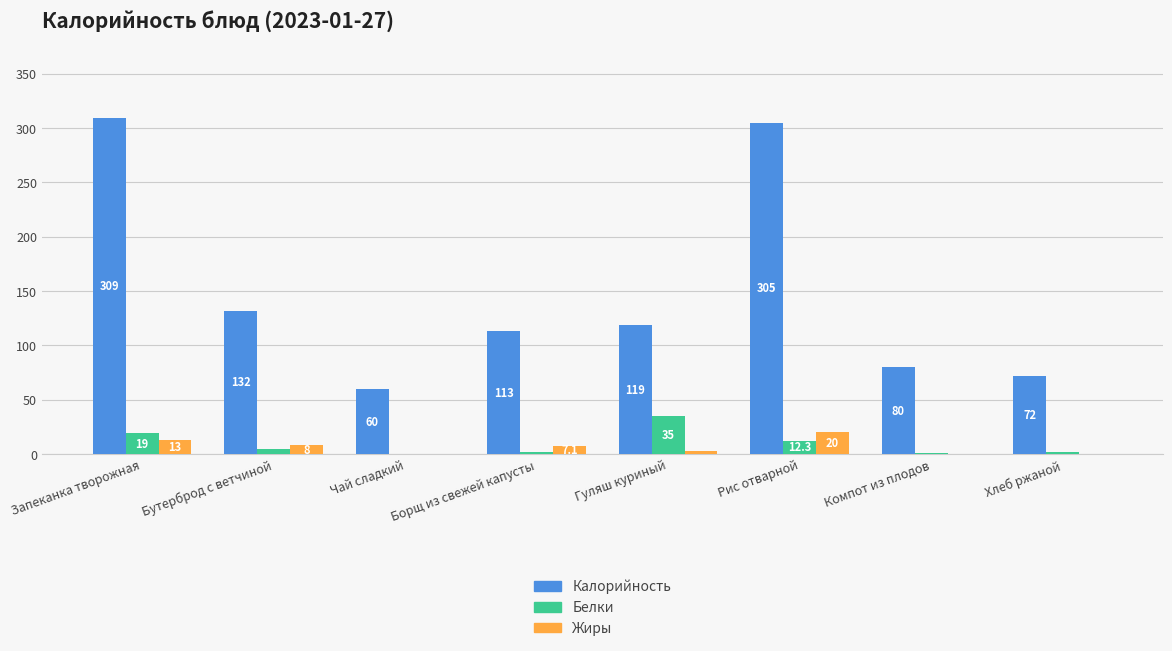

How many positive values does the Жиры series have?

7